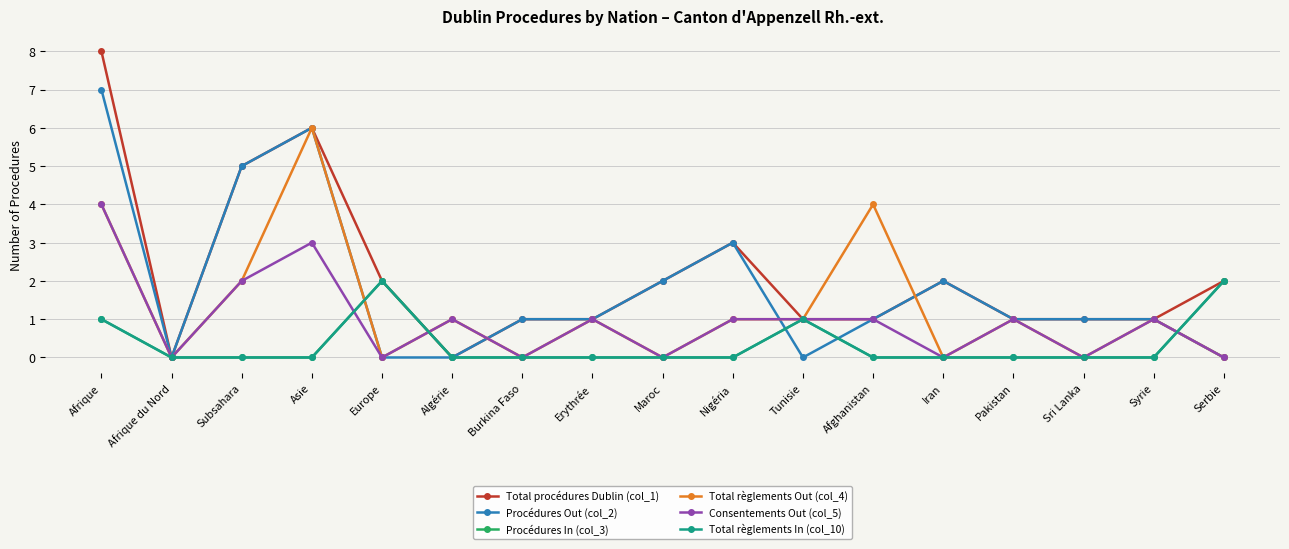

Is this an area chart (filled region under the line)?

No